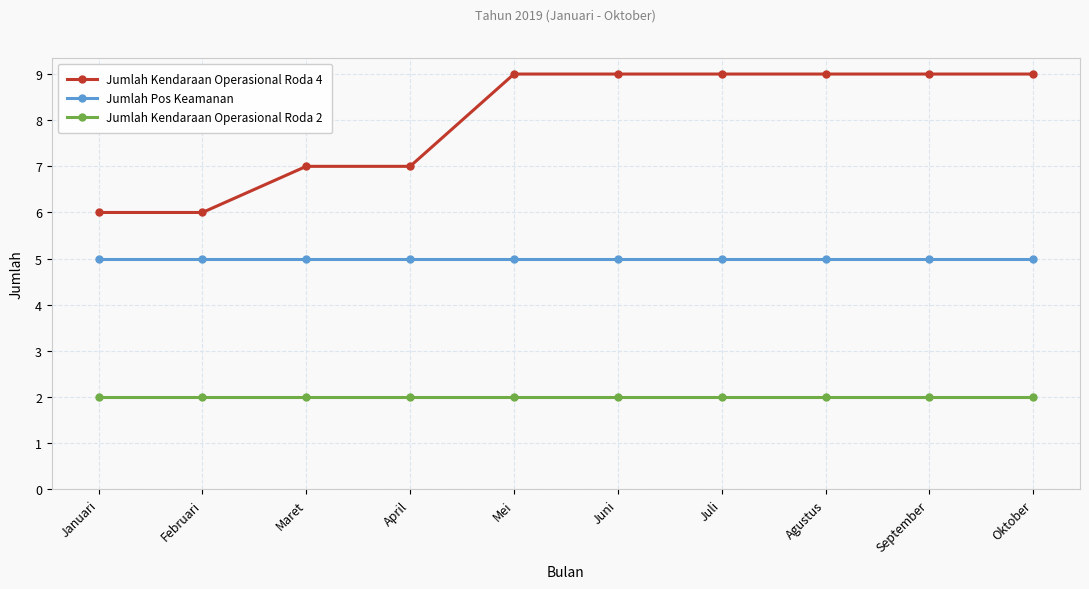

The Jumlah Pos Keamanan series shows 3 at Februari. True or false?

False